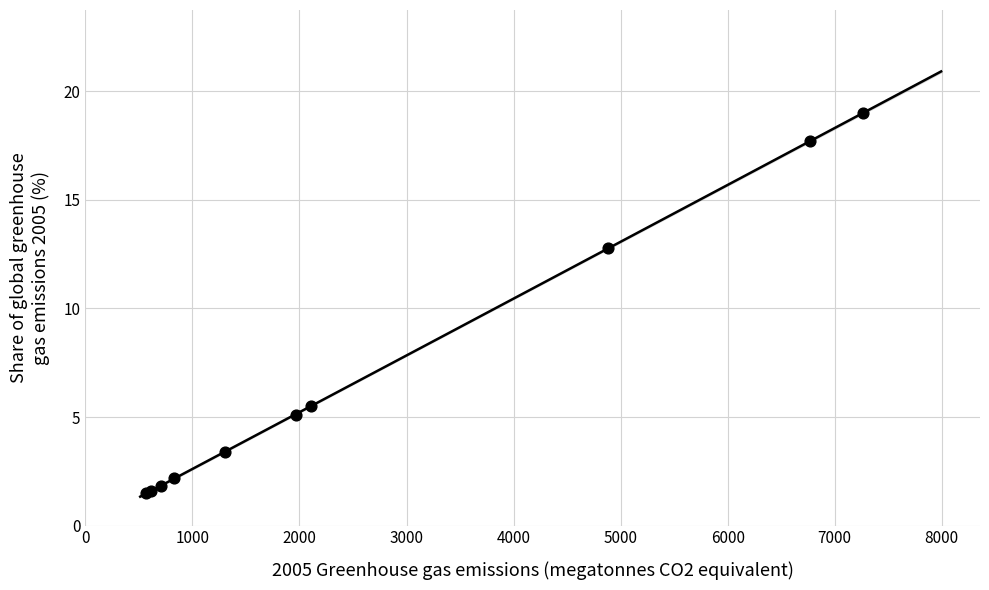

What Y value in the scatter plot is closest to 10?

12.8